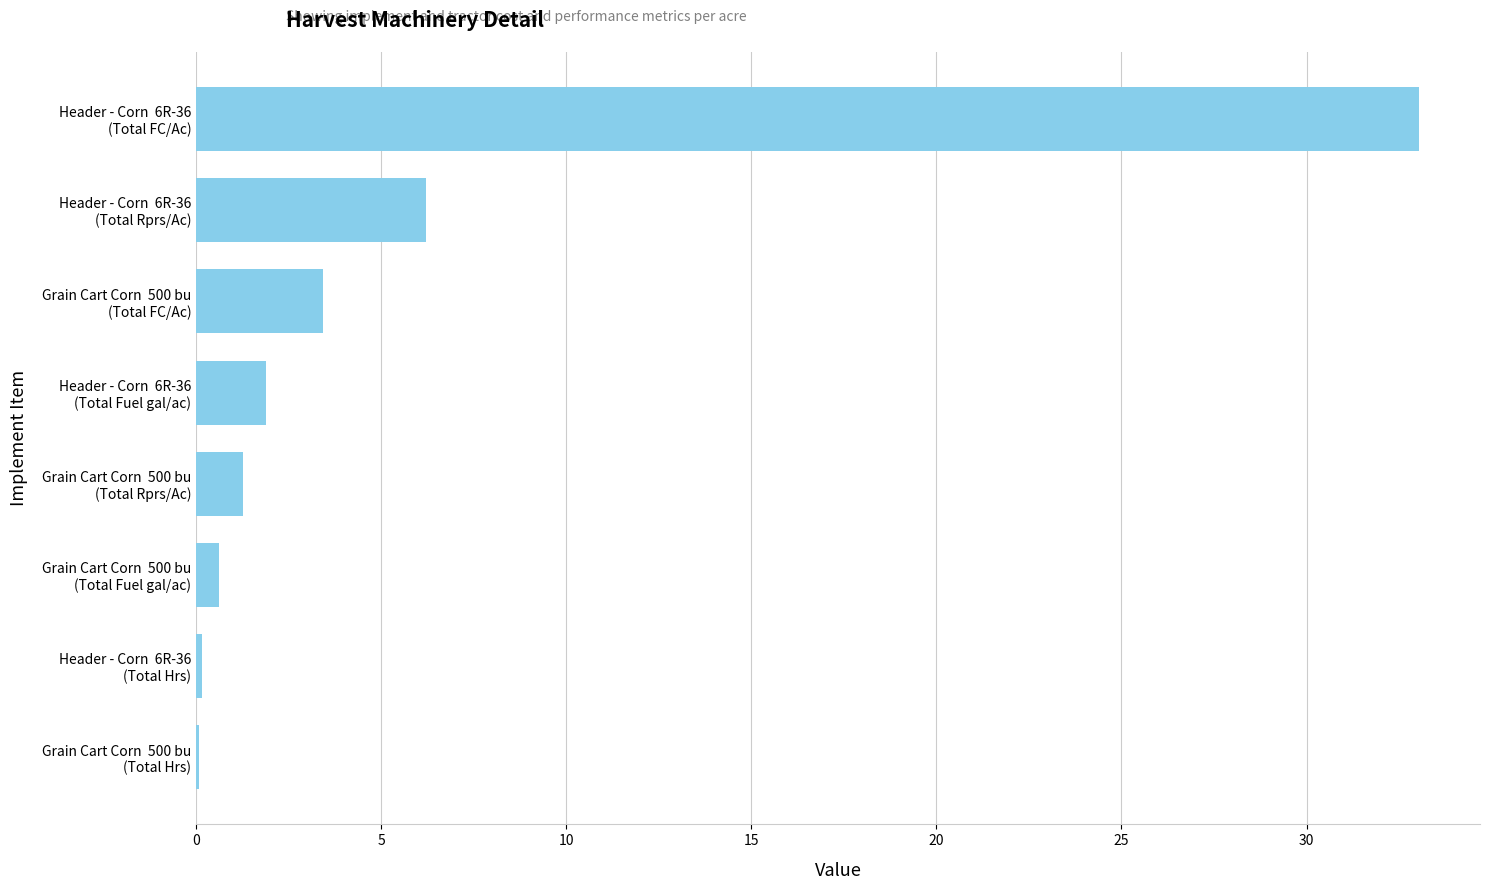

How many distinct data groups are displayed?

1